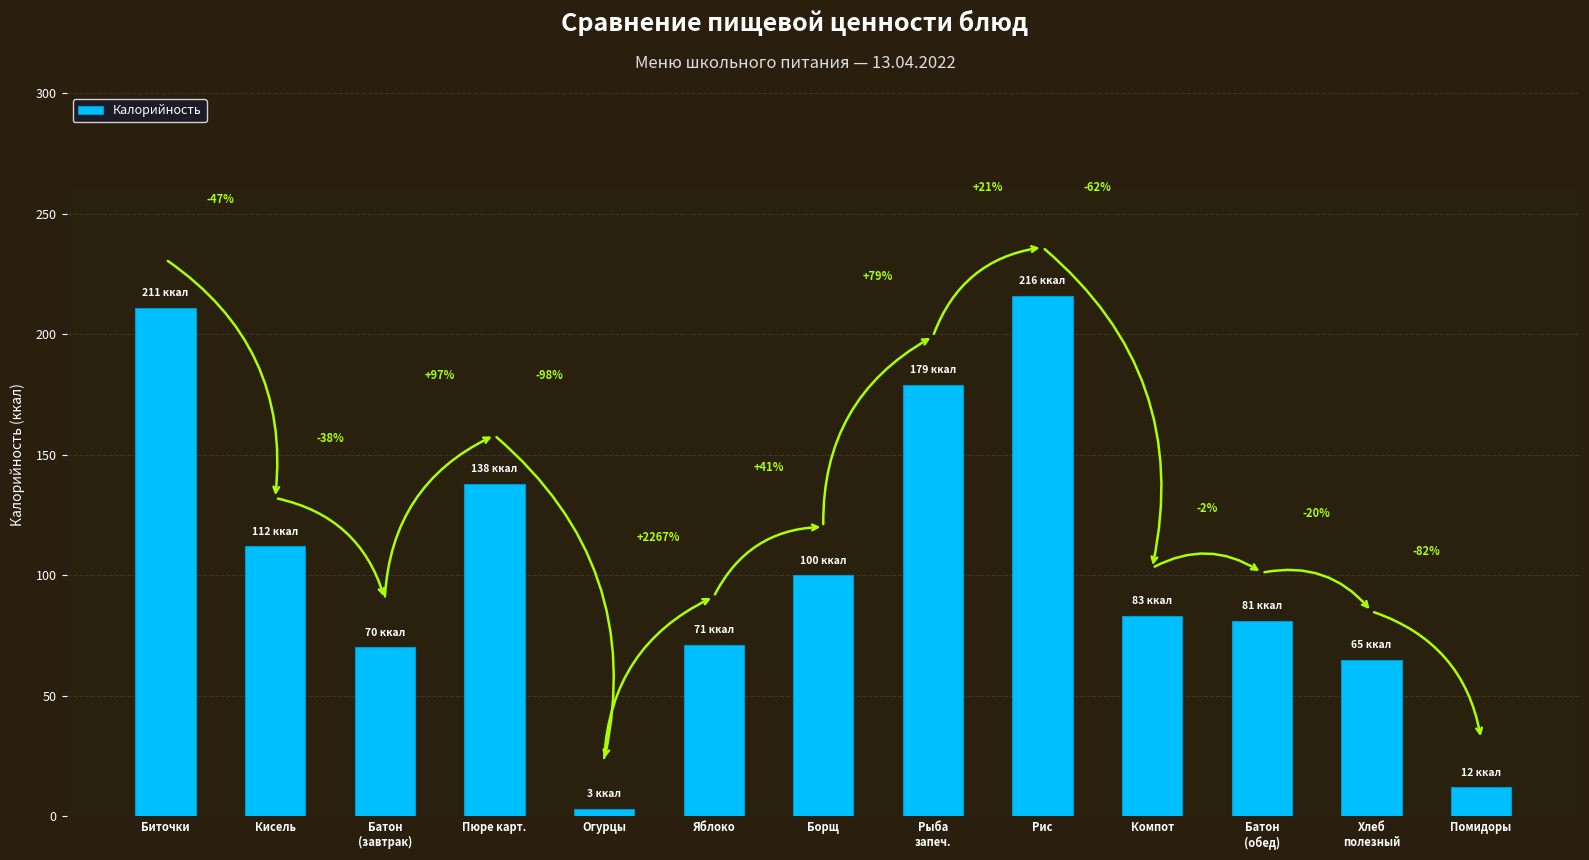

How many bars are there in total?

13